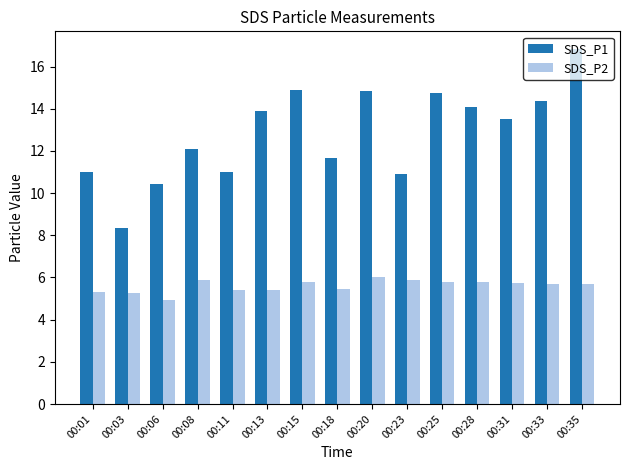

How many values in the SDS_P1 series exceed 13?

8